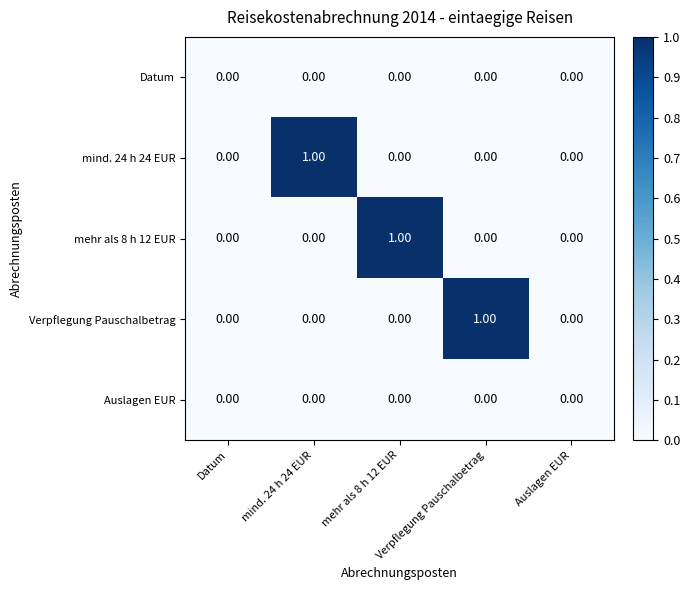

How many categories are shown in the chart?

5